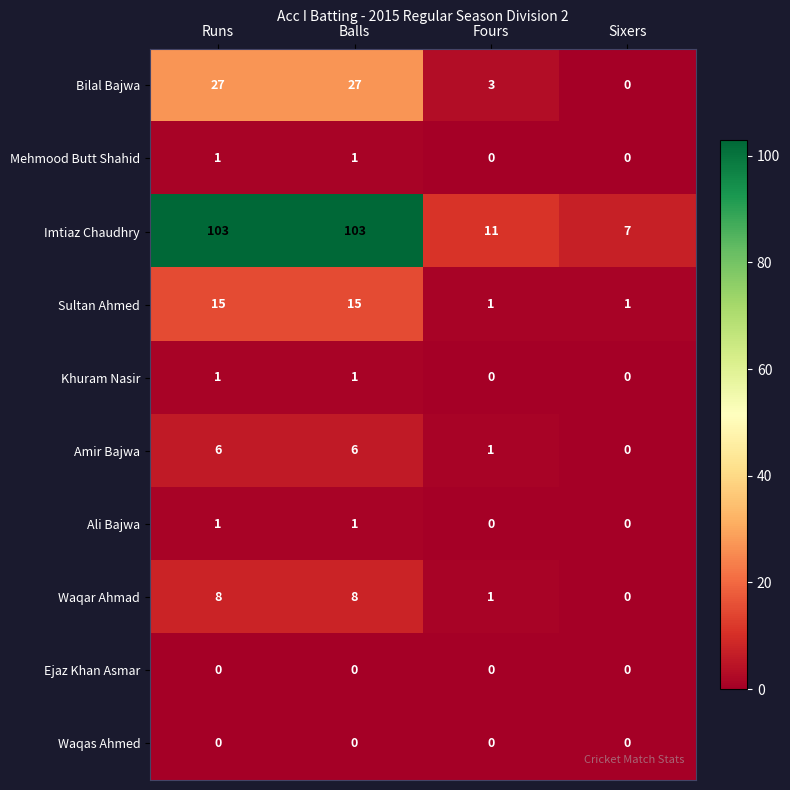

At how many categories does at least one series exceed 92?

2